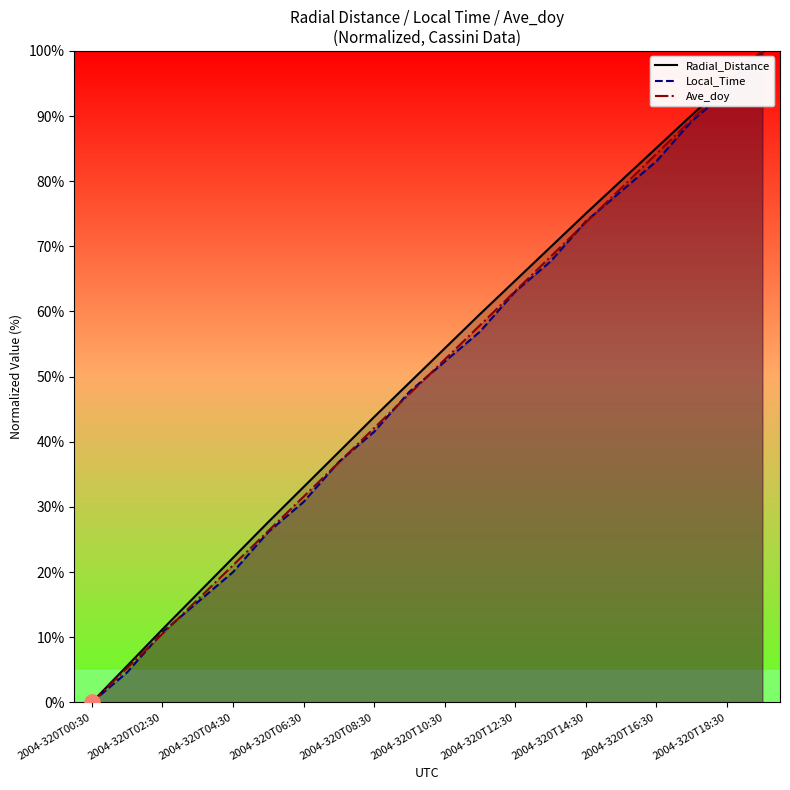

Which series has the widest spread of Y values?

Radial_Distance